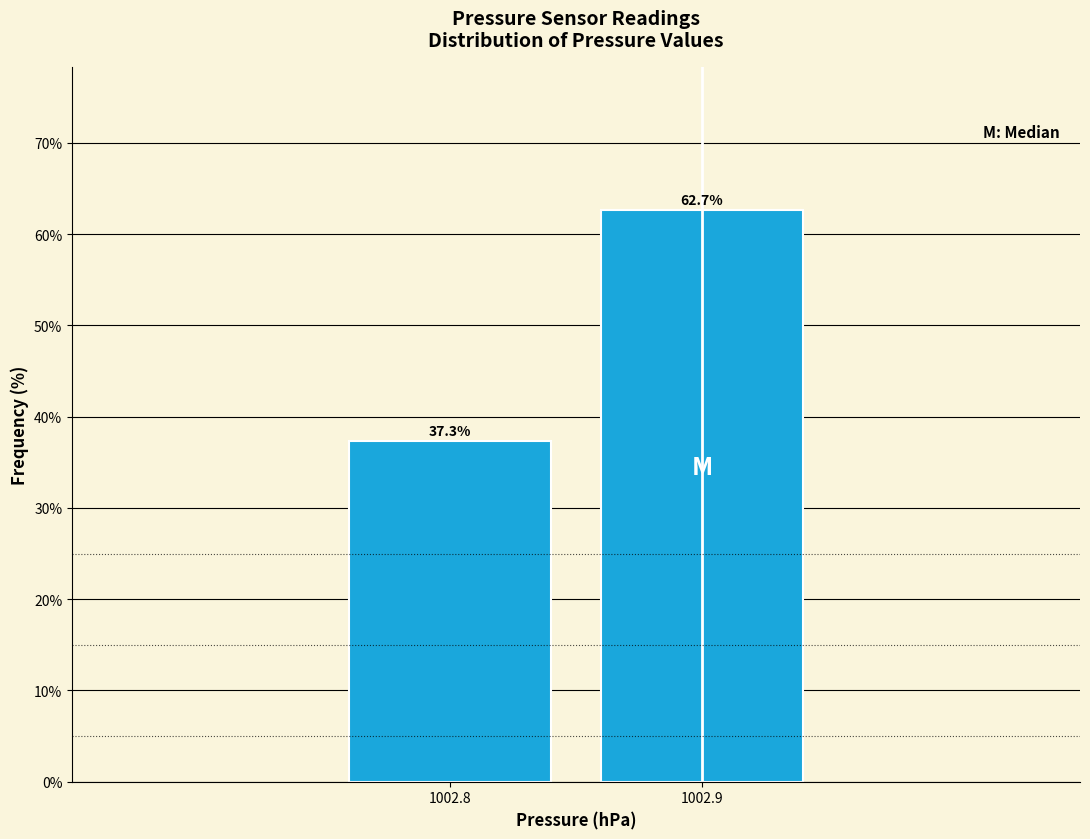

Reading right to left, transcribe all the data shown in this chart.

62.7	37.3